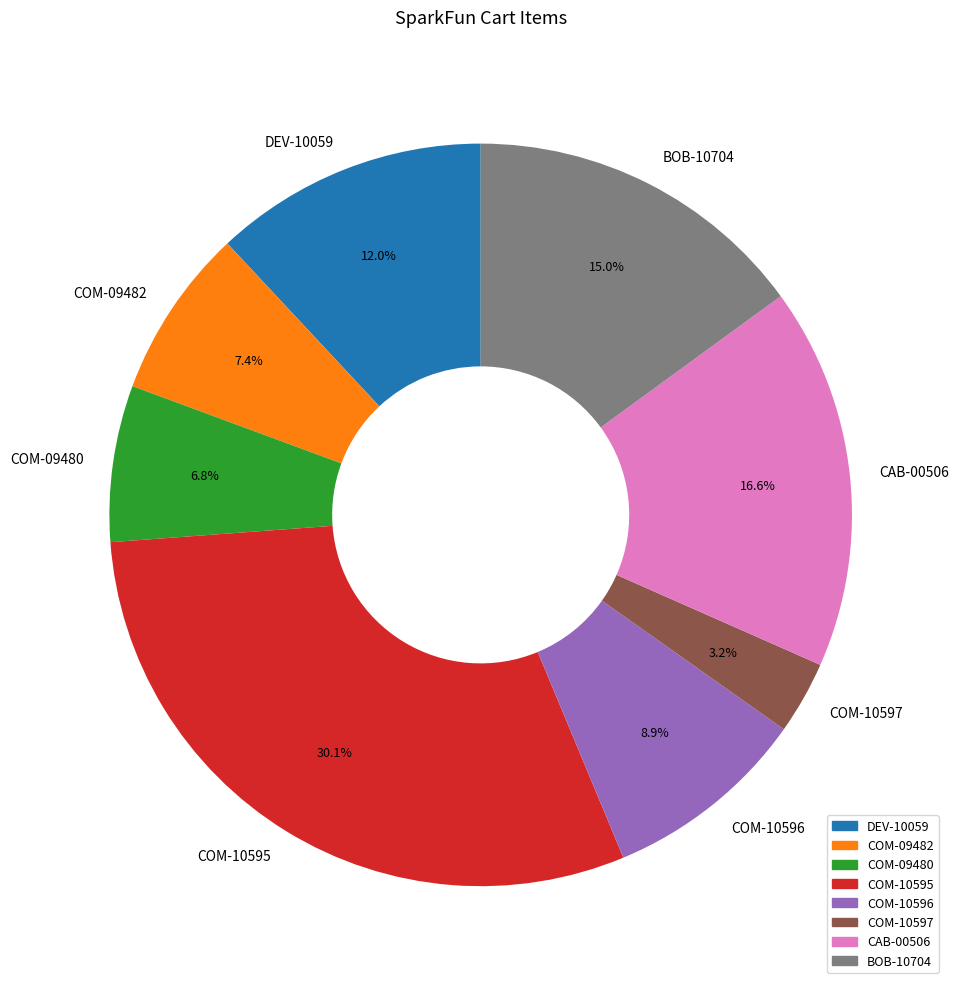

Which slice is the smallest?

COM-10597